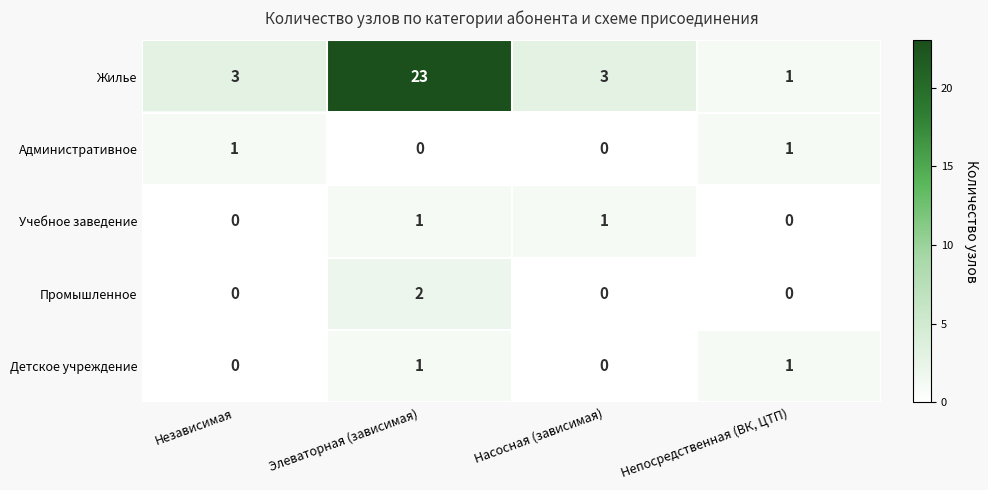

How many Детское учреждение values are between 0 and 1?

4